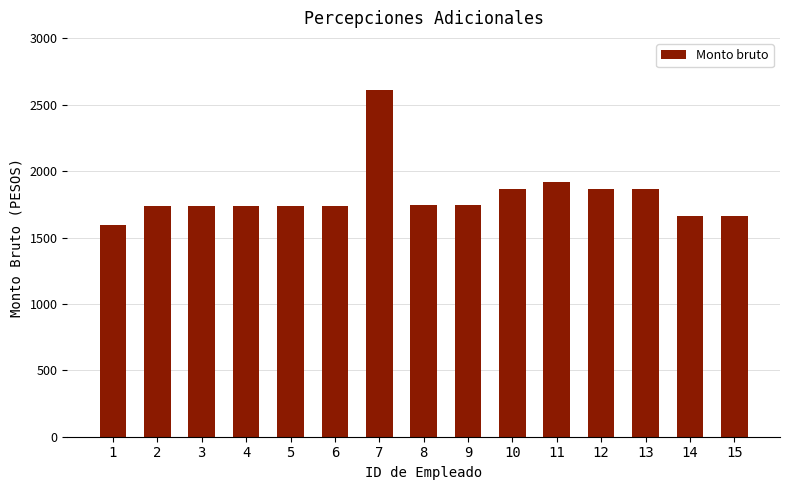

What is the value of the 10th bar from the left?

1868